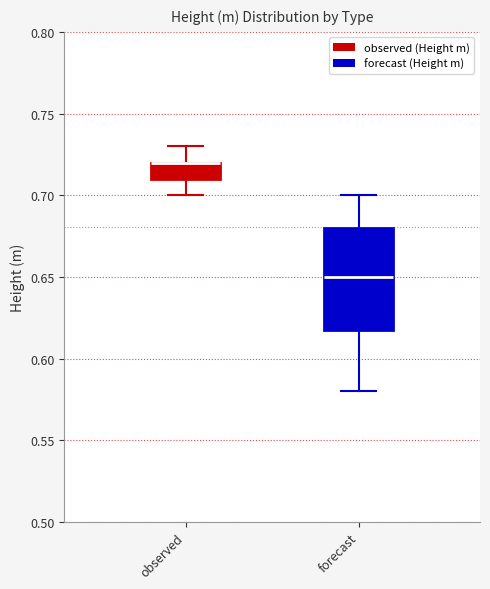

Which box is the tallest, from its lower edge to its upper edge?

forecast